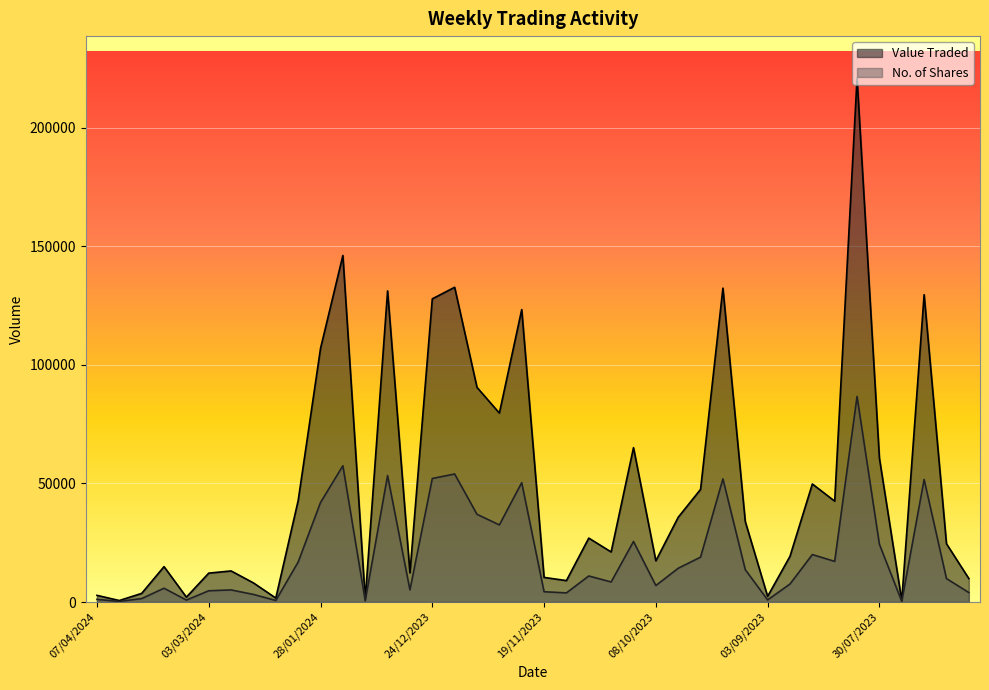

At which category is the sum across all series the highest?

06/08/2023